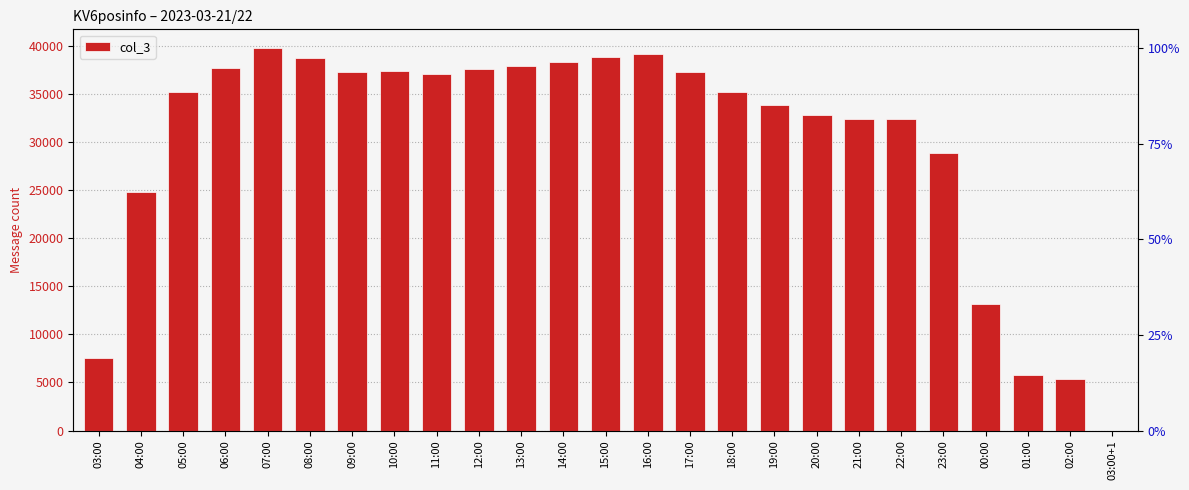

At which label is the value closest to 19879?

04:00